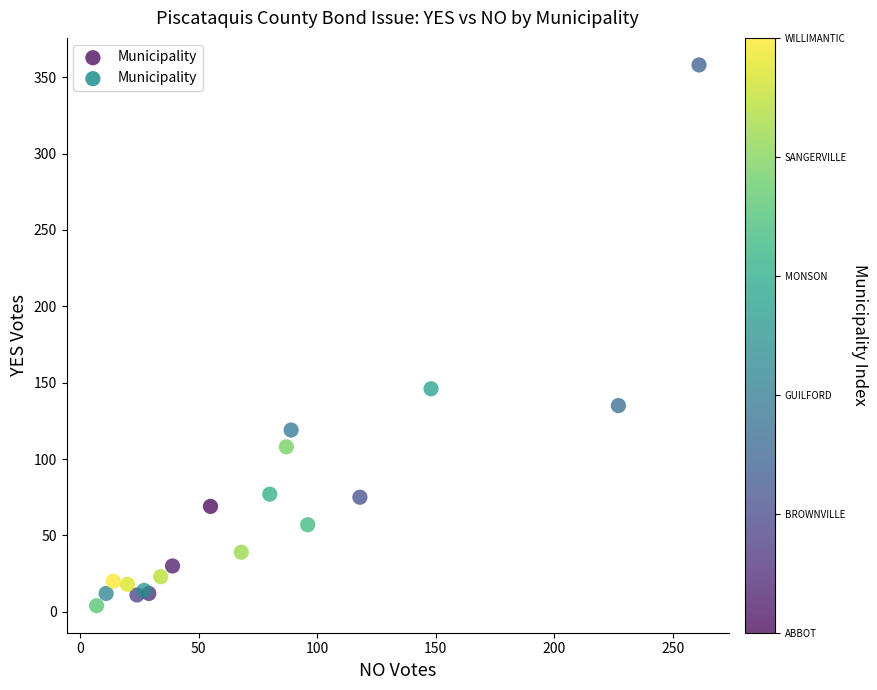

What Y value in the scatter plot is closest to 181?

146